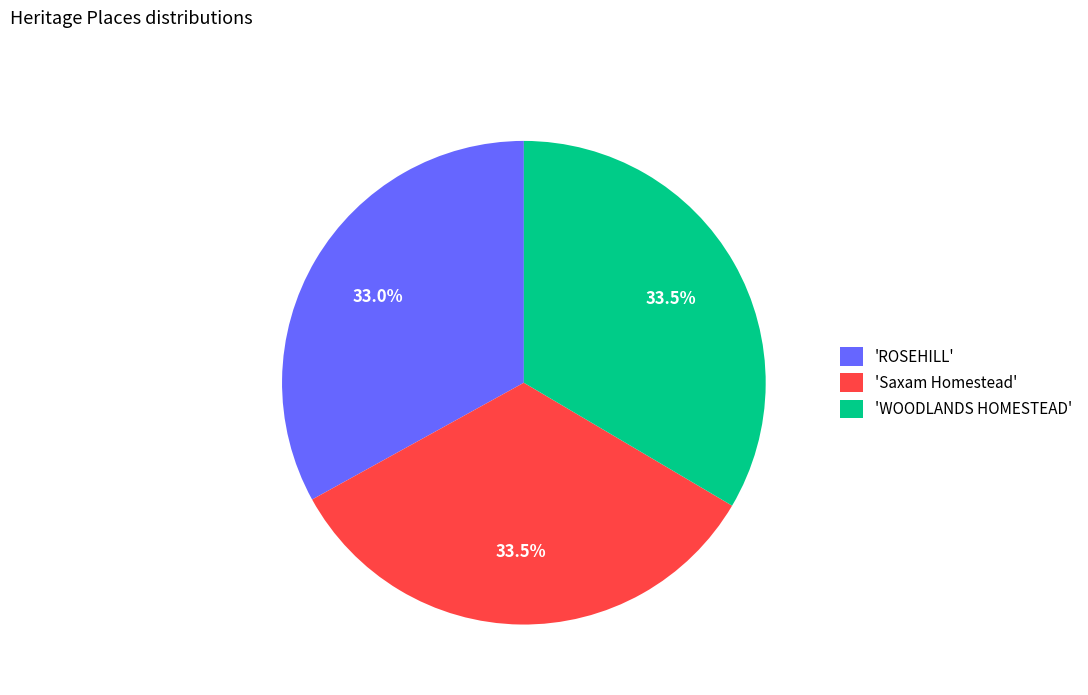

What is the ratio of the value at 'WOODLANDS HOMESTEAD' to the value at 'Saxam Homestead'?

1.0